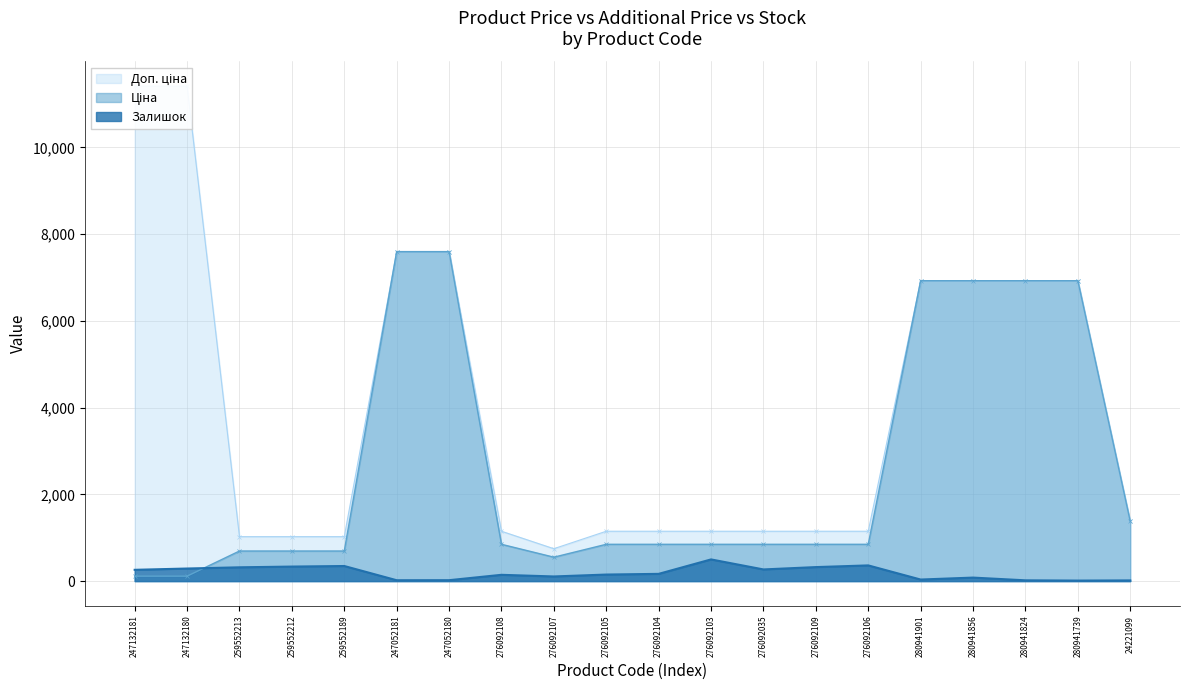

How many intersections are there between Залишок and Ціна?

1